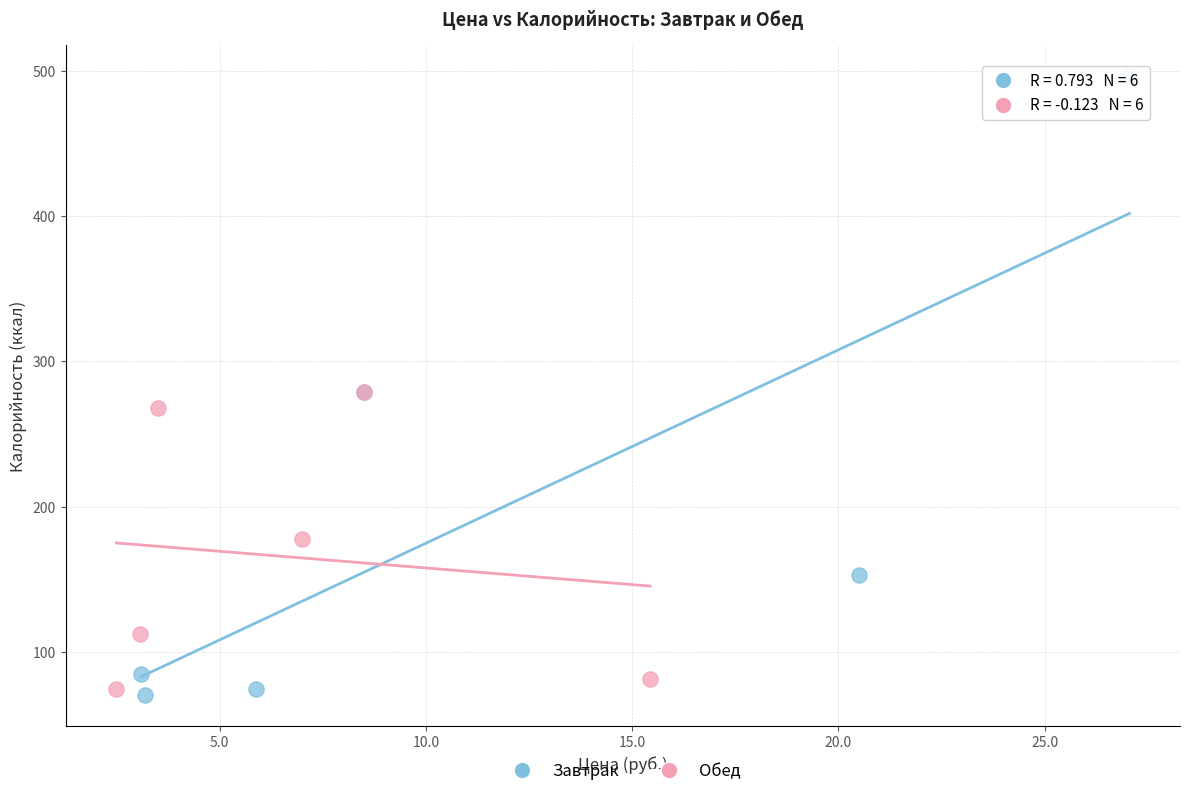

Which series has the largest Y range (max minus min)?

Завтрак